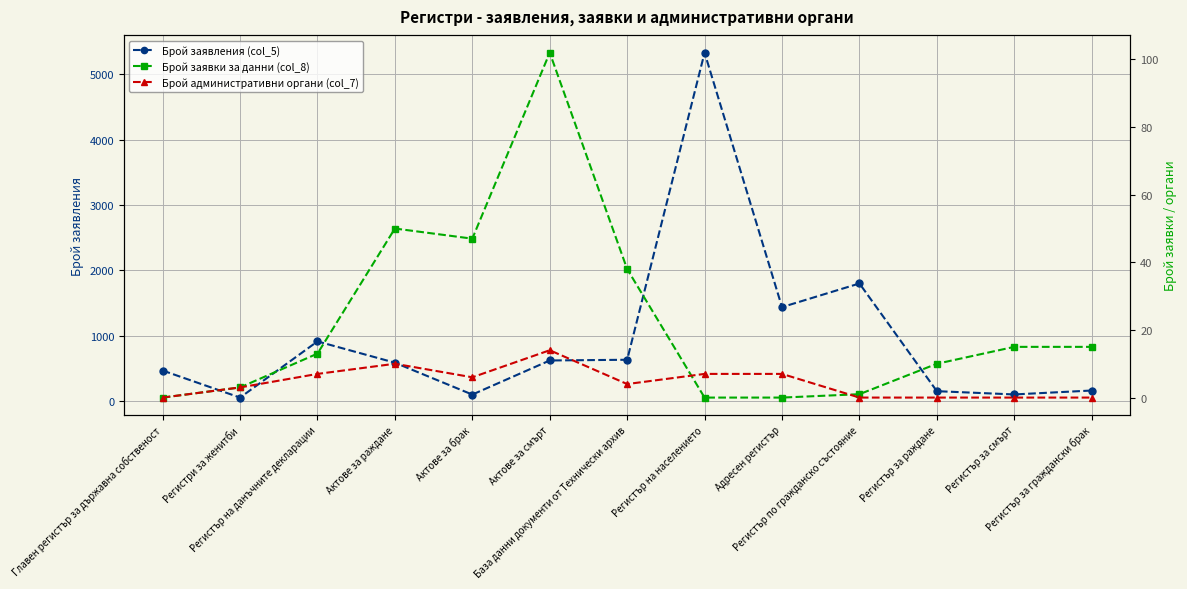

What is the difference between the maximum and minimum values in the Брой заявления (col_5) series?

5280